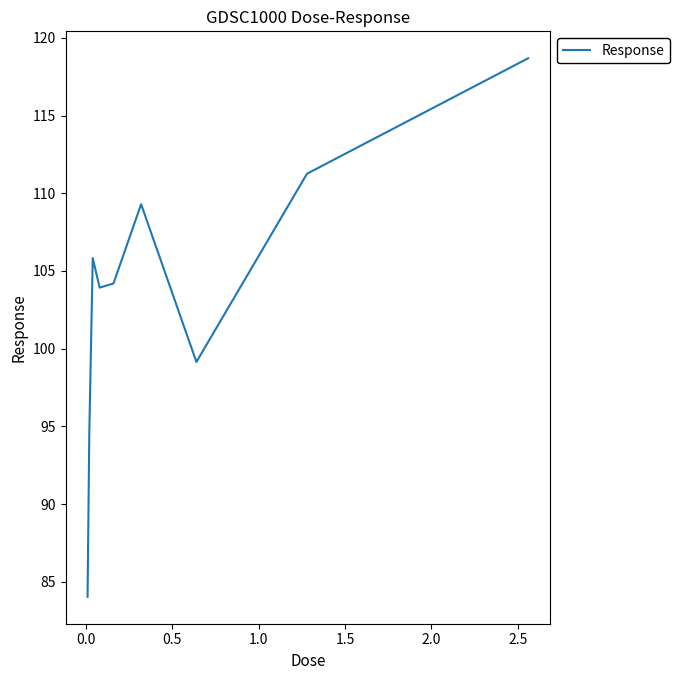

What is the maximum value shown in the chart?

118.7